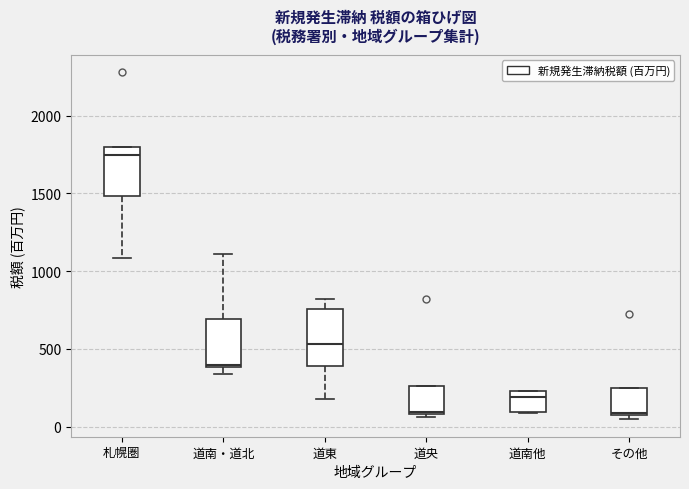

Reading left to right, read every box against the y-axis: the position of its median line, the range the box covers, and the ends of its whiskers. The values are not printed on the chart, so give them approximately, as read against the axis.

札幌圏: median 1750, box 1500 to 1800, whiskers 1100 to 1800
道南・道北: median 400, box 400 to 700, whiskers 350 to 1100
道東: median 550, box 400 to 750, whiskers 150 to 800
道央: median 100, box 100 to 250, whiskers 50 to 250
道南他: median 200, box 100 to 250, whiskers 100 to 250
その他: median 100, box 100 to 250, whiskers 50 to 250